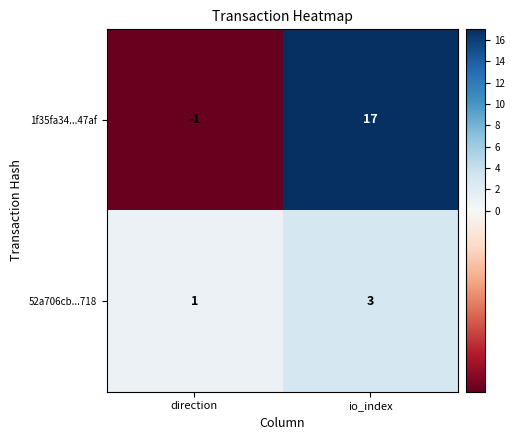

At which category is the sum across all series the highest?

io_index